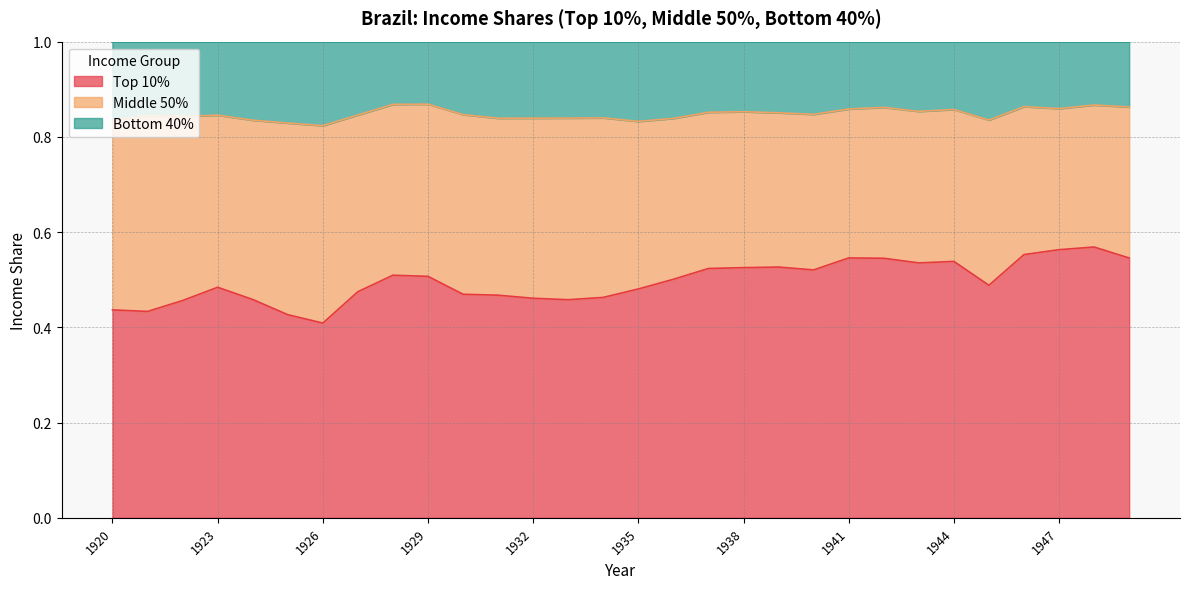

What is the difference between the Top 10% values at 1931 and 1937?

0.1